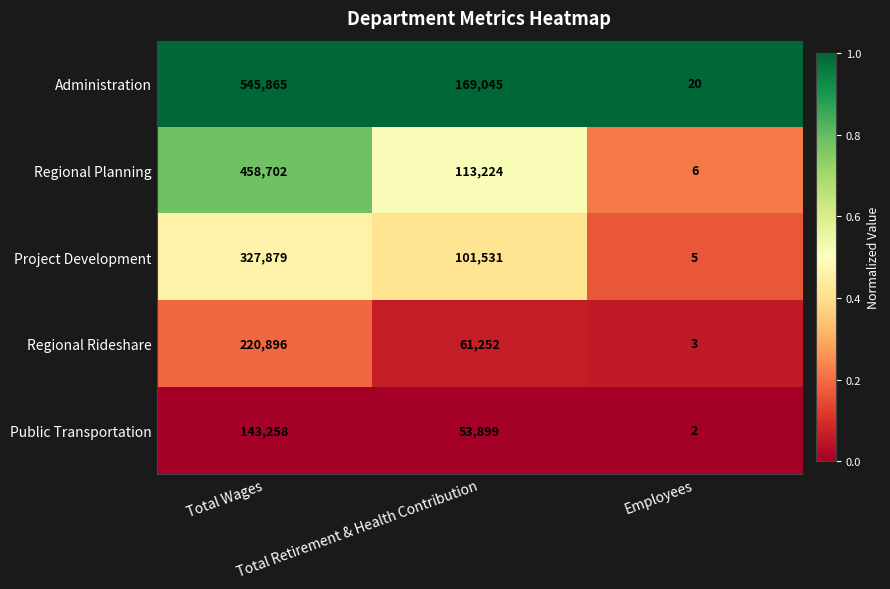

What is the sum of all Regional Planning values?

571932